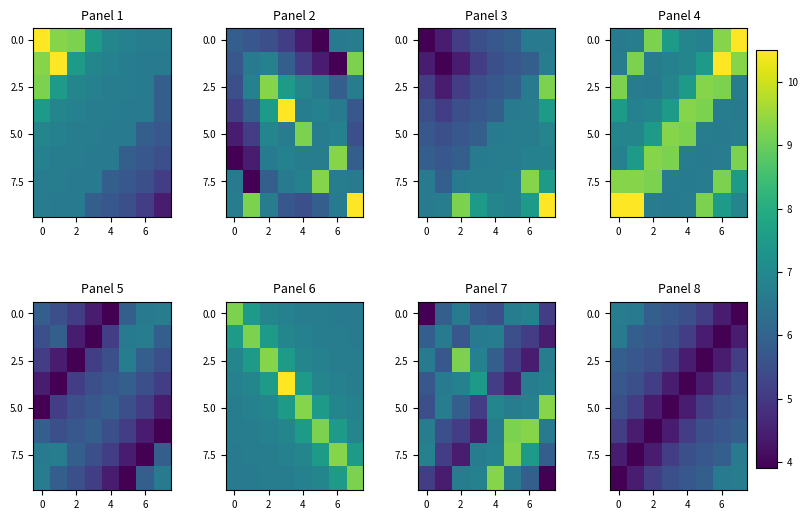

What is the average value of the 7.5 series?

5.2